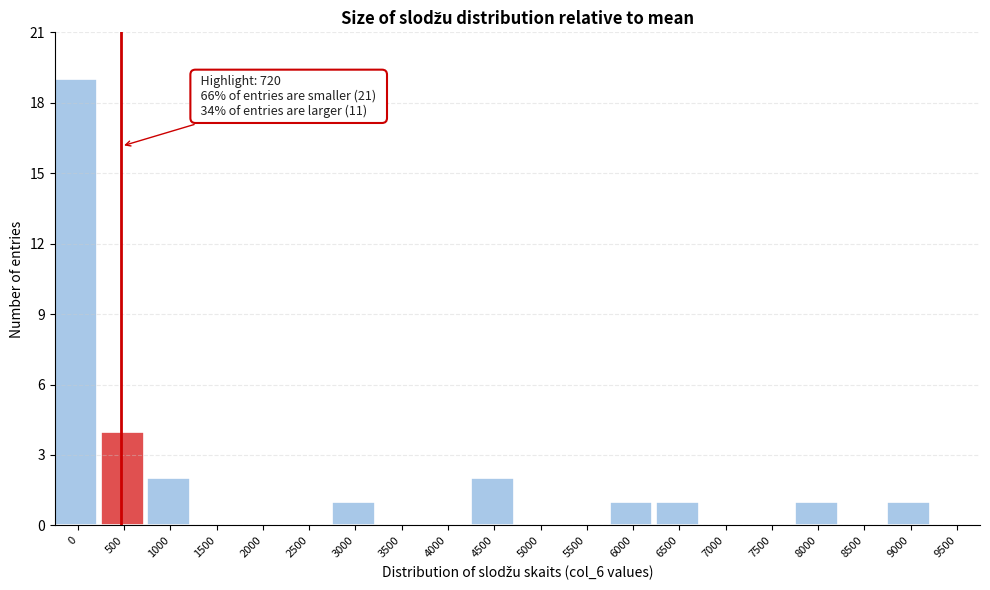

Reading left to right, extract all data points from this chart.

0=19	500=4	1000=2	1500=0	2000=0	2500=0	3000=1	3500=0	4000=0	4500=2	5000=0	5500=0	6000=1	6500=1	7000=0	7500=0	8000=1	8500=0	9000=1	9500=0